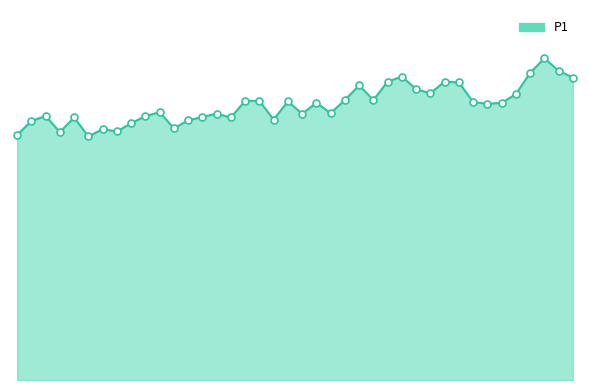

Does the chart have visible grid lines?

No